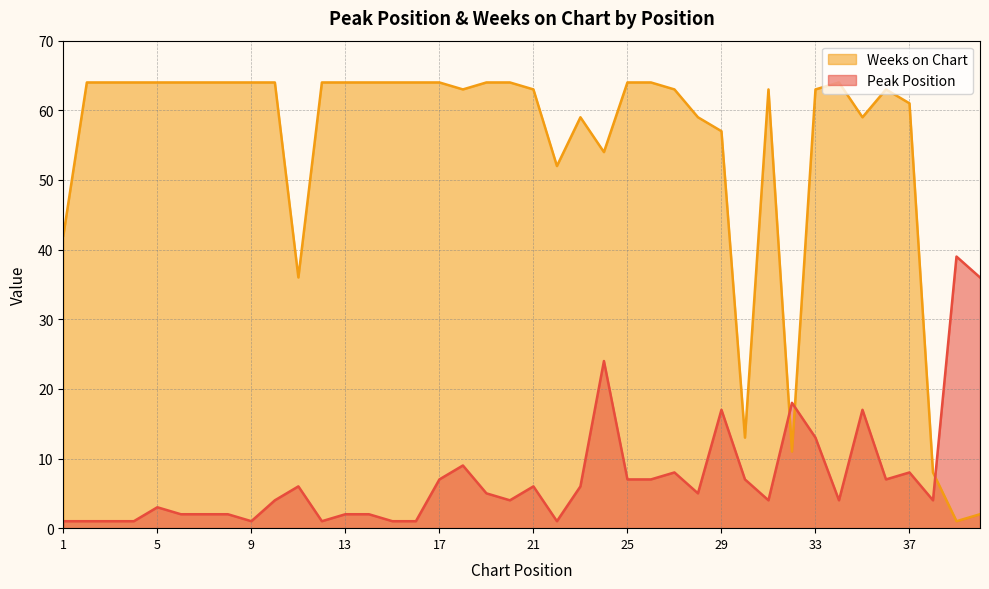

What is the difference between the maximum and minimum values in the Peak Position series?

38